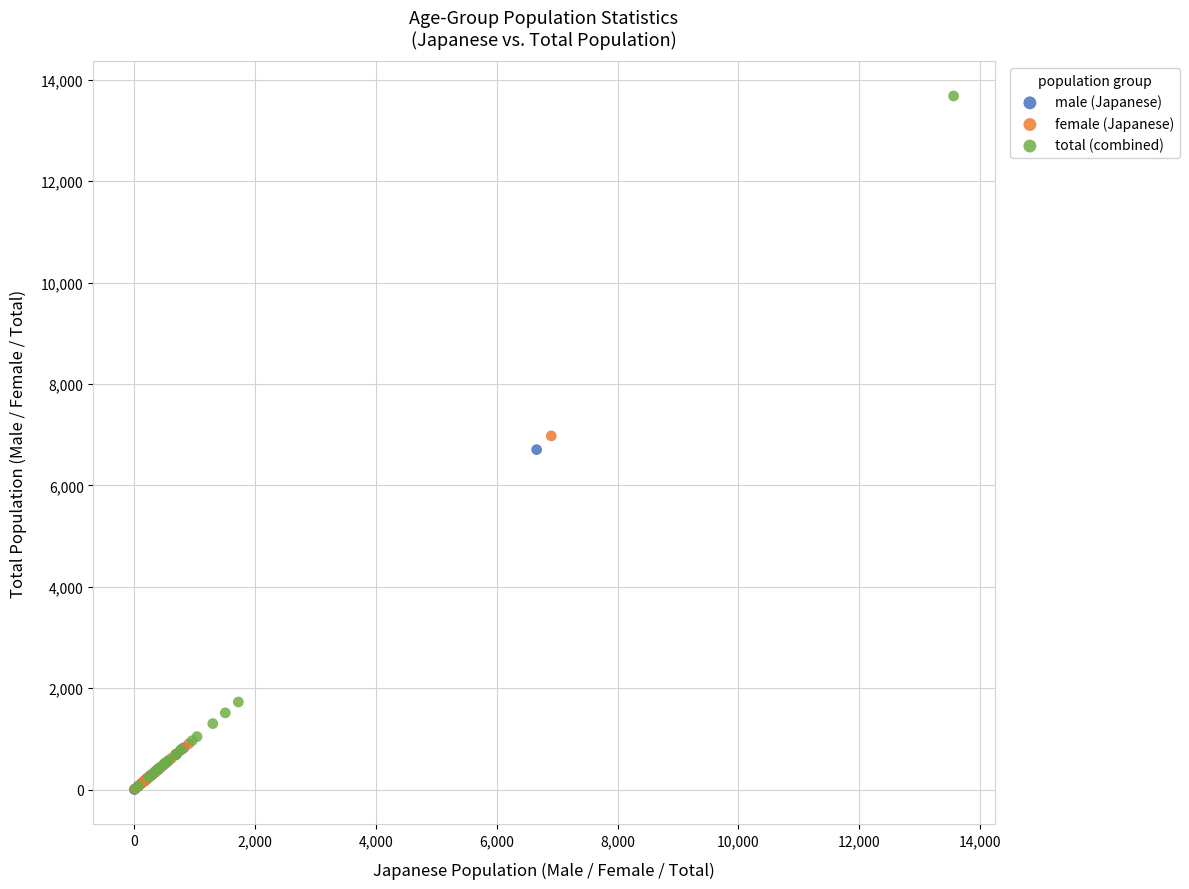

Which series has the largest Y range (max minus min)?

total (combined)